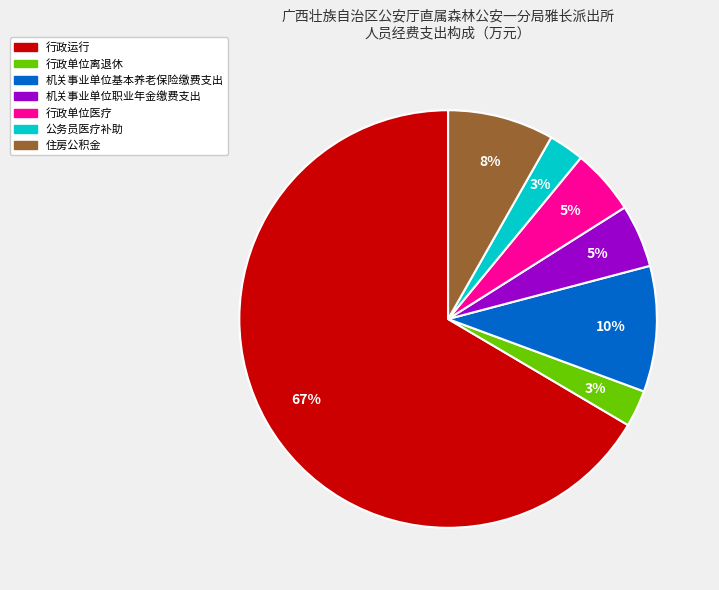

Which slice represents more than half of the pie?

行政运行